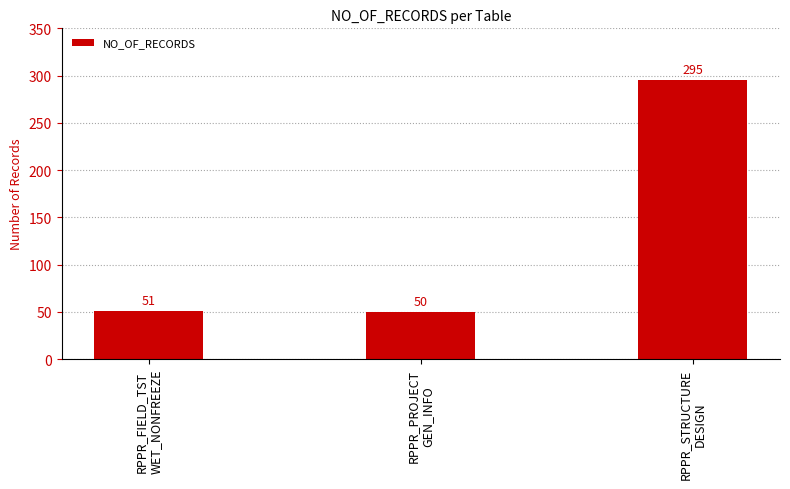

How many bars are there in total?

3